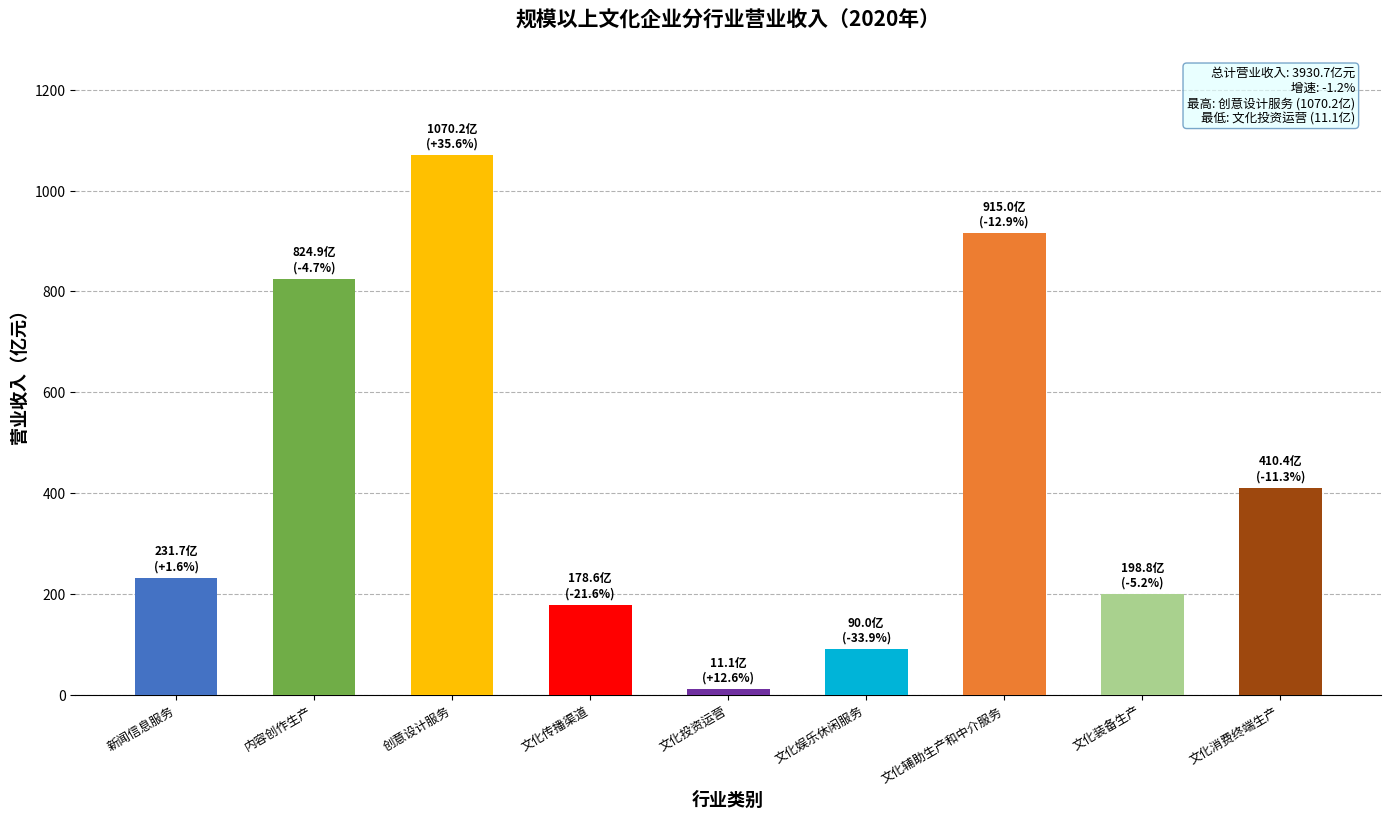

Reading left to right, extract all data points from this chart.

231.7	824.9	1070.2	178.6	11.1	90.0	915.0	198.8	410.4